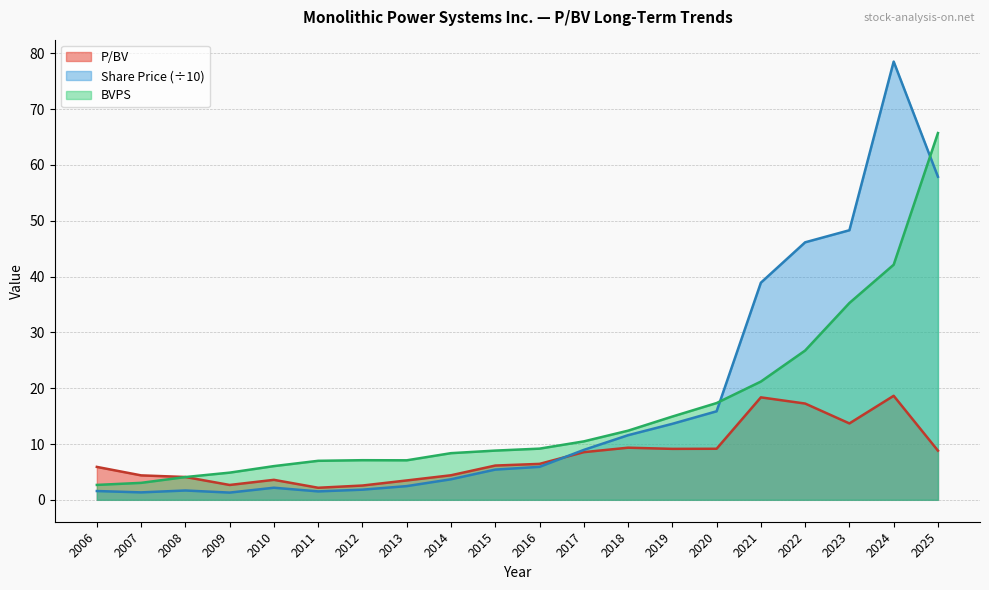

Rank the series by their maximum value, from highest to lowest.

Share Price (÷10), BVPS, P/BV